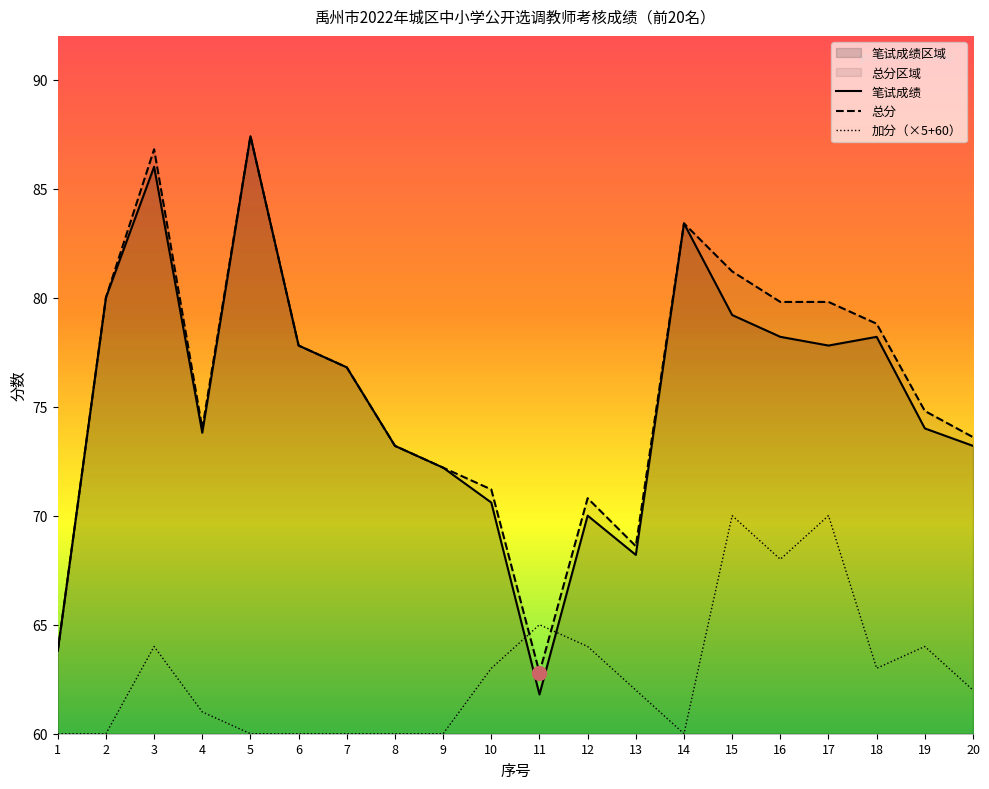

Which series ends up on top after the final intersection of 加分 and 总分?

总分